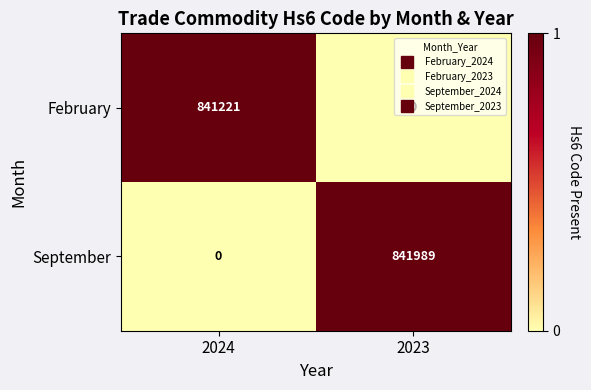

Count the number of data series in this chart.

2